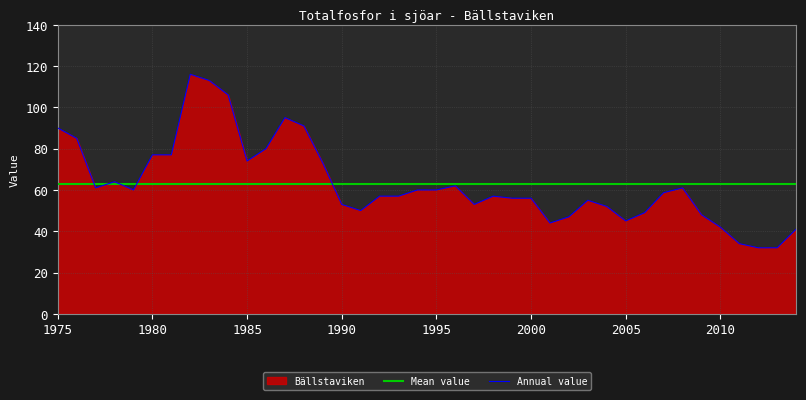

How many interior local valleys does the Annual value series have?

7